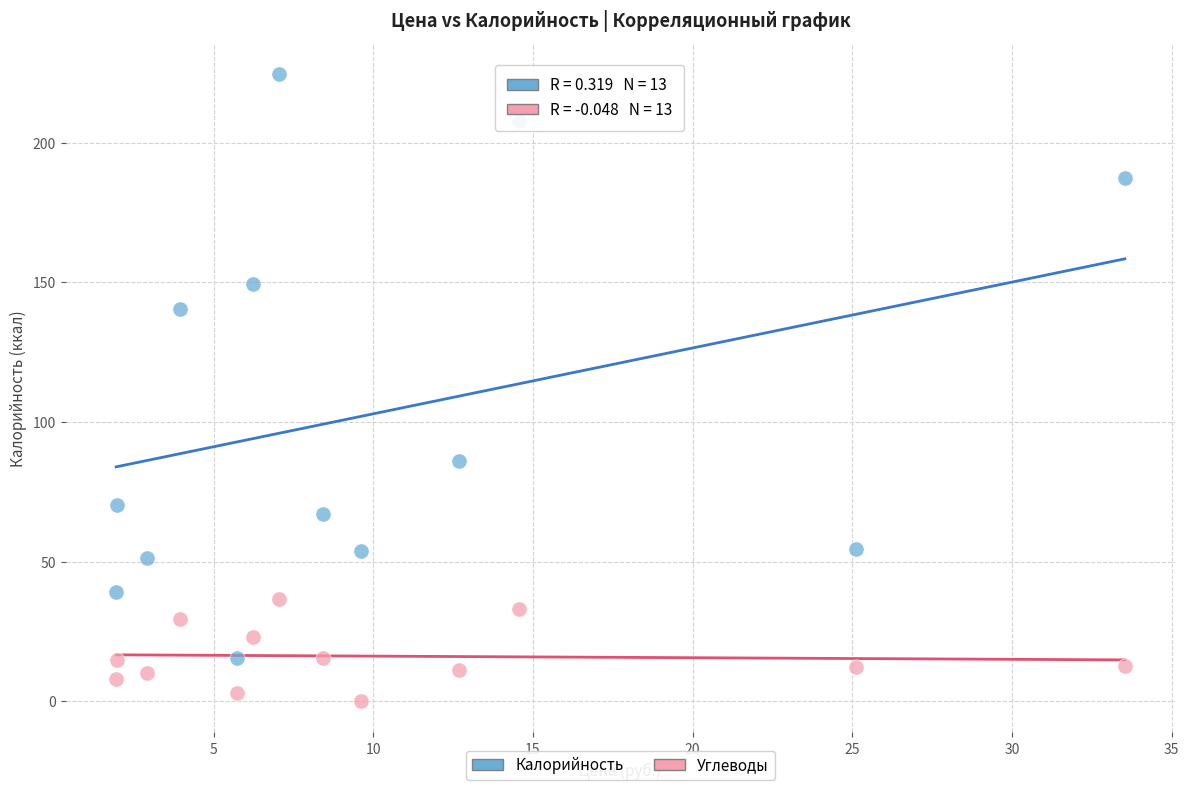

Across all series, what Y value is closest to 112?

86.0